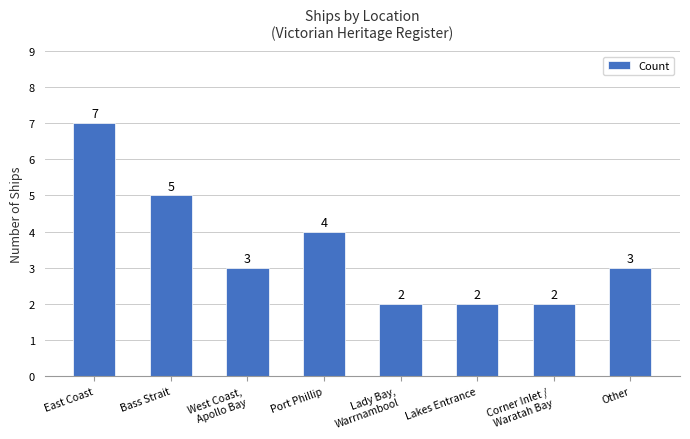

How many series are shown in this chart?

1